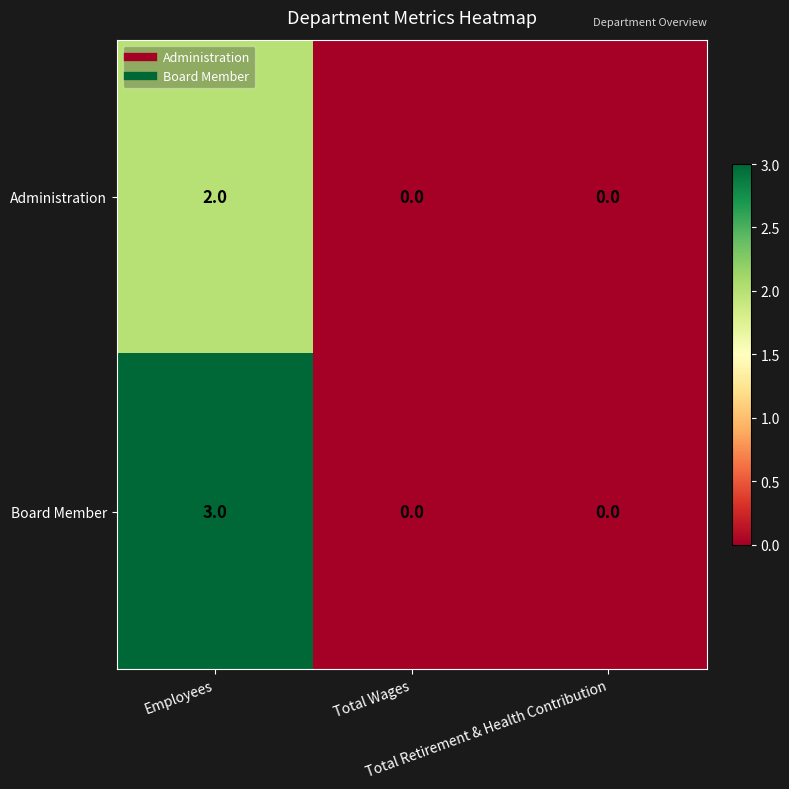

Which series has the largest range (max minus min)?

Board Member